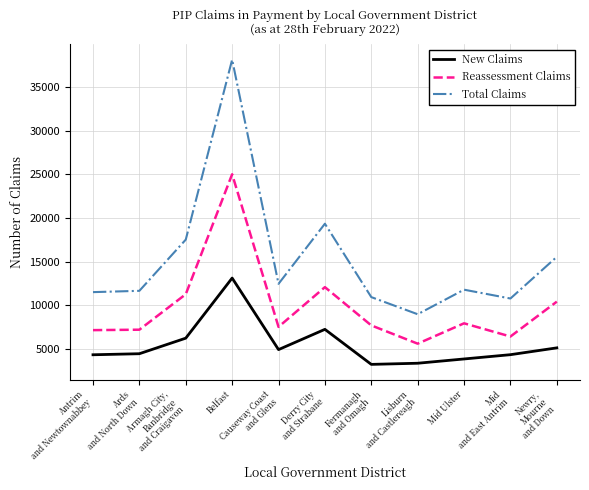

What is the difference between the maximum and minimum values in the New Claims series?

9880